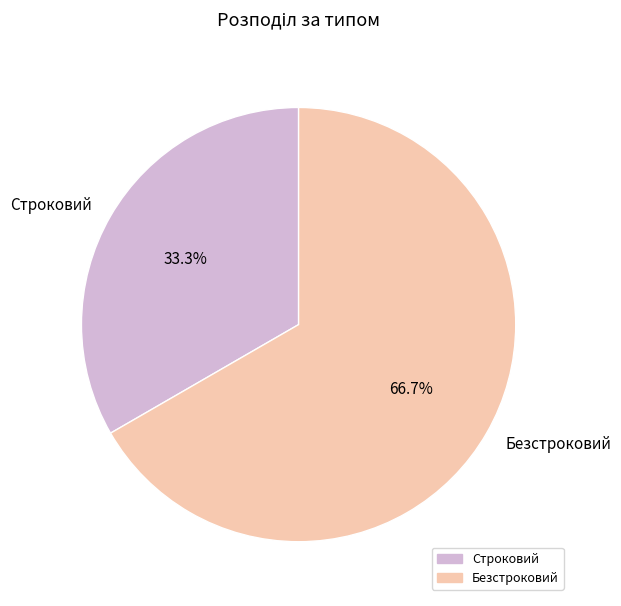

How much of the chart is everything except Строковий?

66.7%